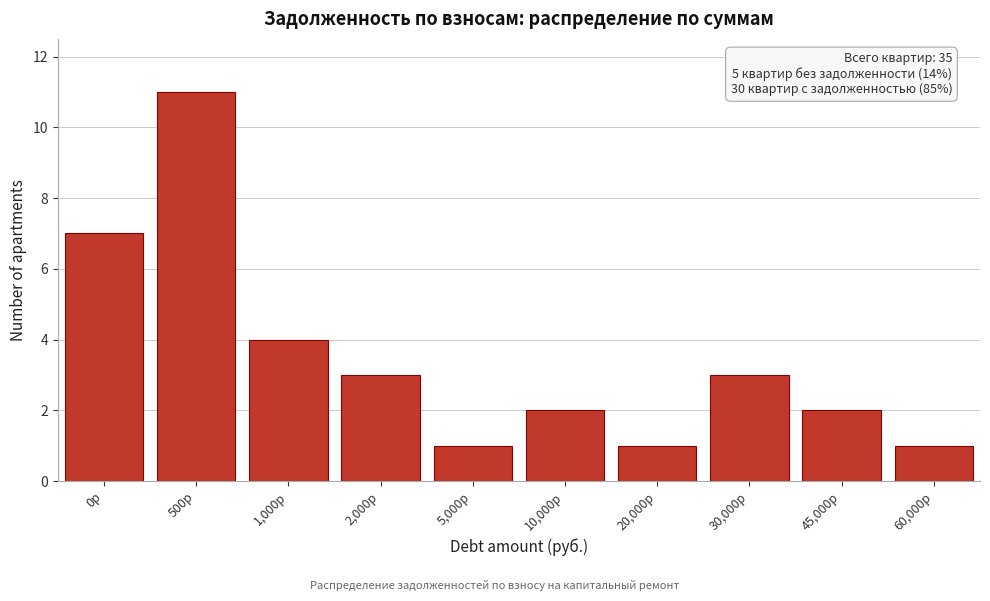

Reading left to right, extract all data points from this chart.

7	11	4	3	1	2	1	3	2	1